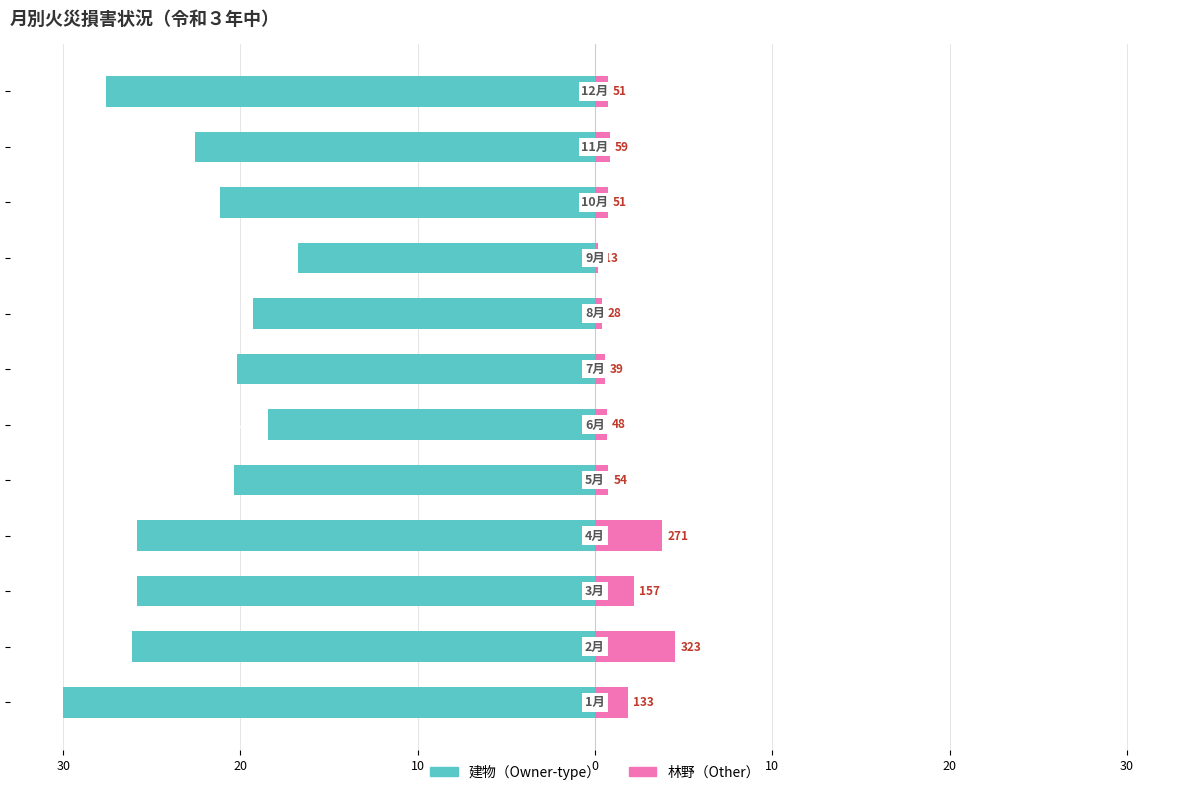

Which series has the widest spread of values?

建物（左）